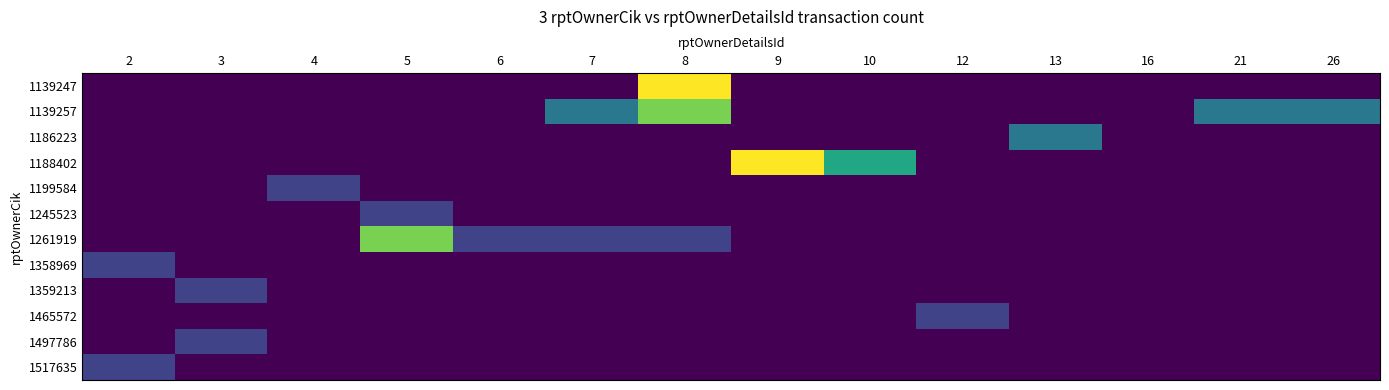

Reading left to right, extract all data points from this chart.

1139247: 2=0	3=0	4=0	5=0	6=0	7=0	8=5	9=0	10=0	12=0	13=0	16=0	21=0	26=0
1139257: 2=0	3=0	4=0	5=0	6=0	7=2	8=4	9=0	10=0	12=0	13=0	16=0	21=2	26=2
1186223: 2=0	3=0	4=0	5=0	6=0	7=0	8=0	9=0	10=0	12=0	13=2	16=0	21=0	26=0
1188402: 2=0	3=0	4=0	5=0	6=0	7=0	8=0	9=5	10=3	12=0	13=0	16=0	21=0	26=0
1199584: 2=0	3=0	4=1	5=0	6=0	7=0	8=0	9=0	10=0	12=0	13=0	16=0	21=0	26=0
1245523: 2=0	3=0	4=0	5=1	6=0	7=0	8=0	9=0	10=0	12=0	13=0	16=0	21=0	26=0
1261919: 2=0	3=0	4=0	5=4	6=1	7=1	8=1	9=0	10=0	12=0	13=0	16=0	21=0	26=0
1358969: 2=1	3=0	4=0	5=0	6=0	7=0	8=0	9=0	10=0	12=0	13=0	16=0	21=0	26=0
1359213: 2=0	3=1	4=0	5=0	6=0	7=0	8=0	9=0	10=0	12=0	13=0	16=0	21=0	26=0
1465572: 2=0	3=0	4=0	5=0	6=0	7=0	8=0	9=0	10=0	12=1	13=0	16=0	21=0	26=0
1497786: 2=0	3=1	4=0	5=0	6=0	7=0	8=0	9=0	10=0	12=0	13=0	16=0	21=0	26=0
1517635: 2=1	3=0	4=0	5=0	6=0	7=0	8=0	9=0	10=0	12=0	13=0	16=0	21=0	26=0